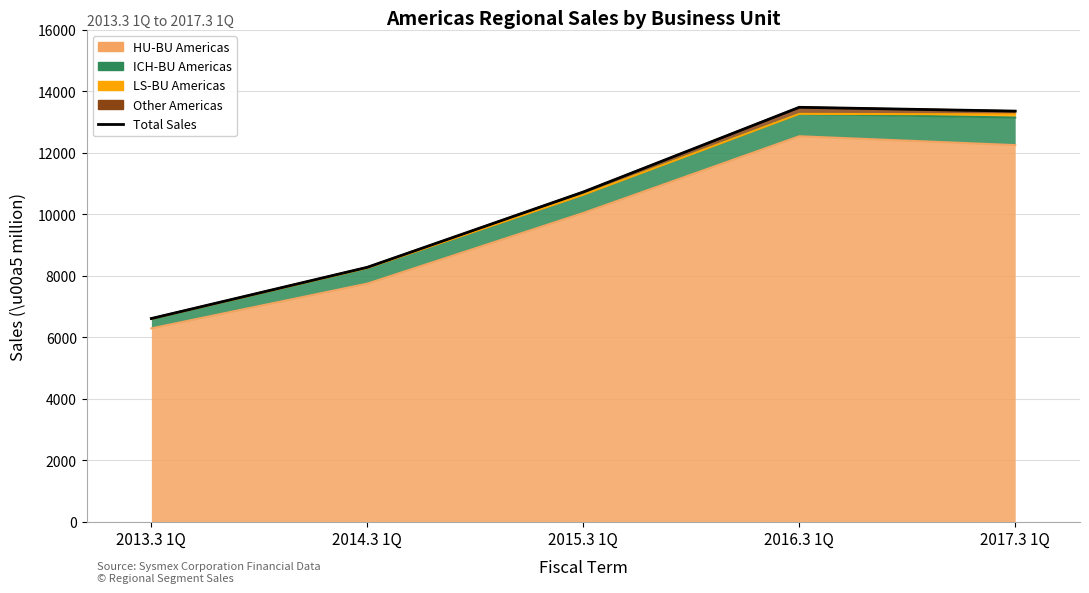

What is the label of the 2nd point from the right?

2016.3 1Q